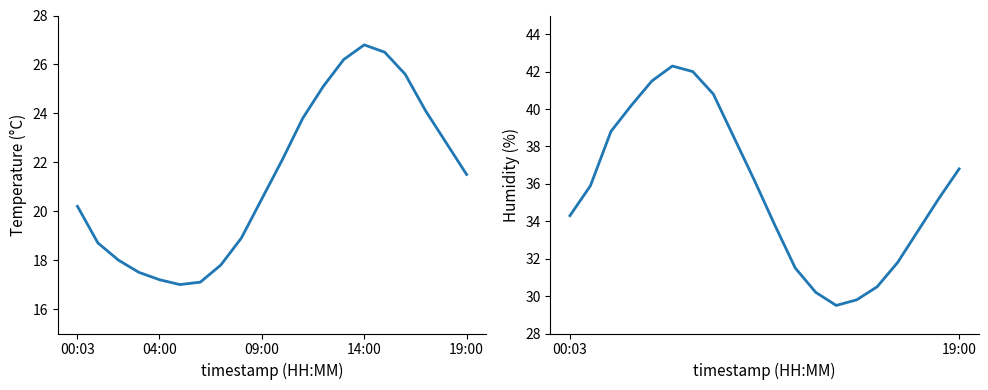

Where is humidity nearest to the value 35?

18